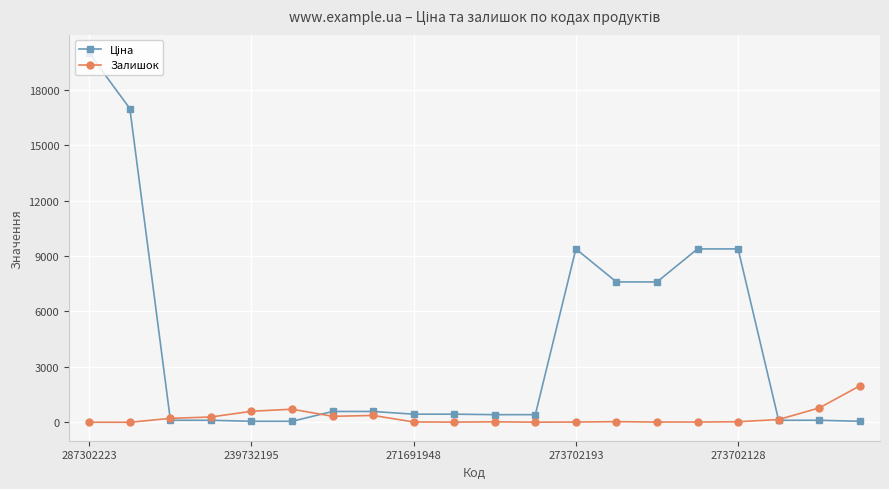

At how many categories does at least one series exceed 5175?

7